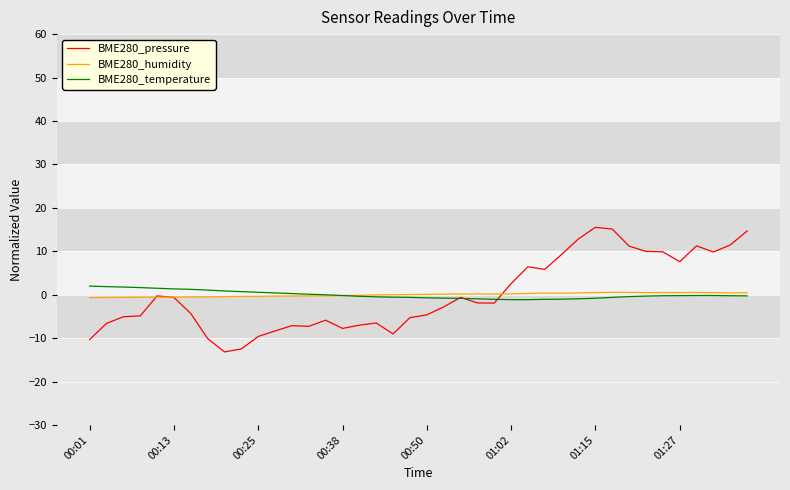

Which series has the largest range (max minus min)?

BME280_pressure